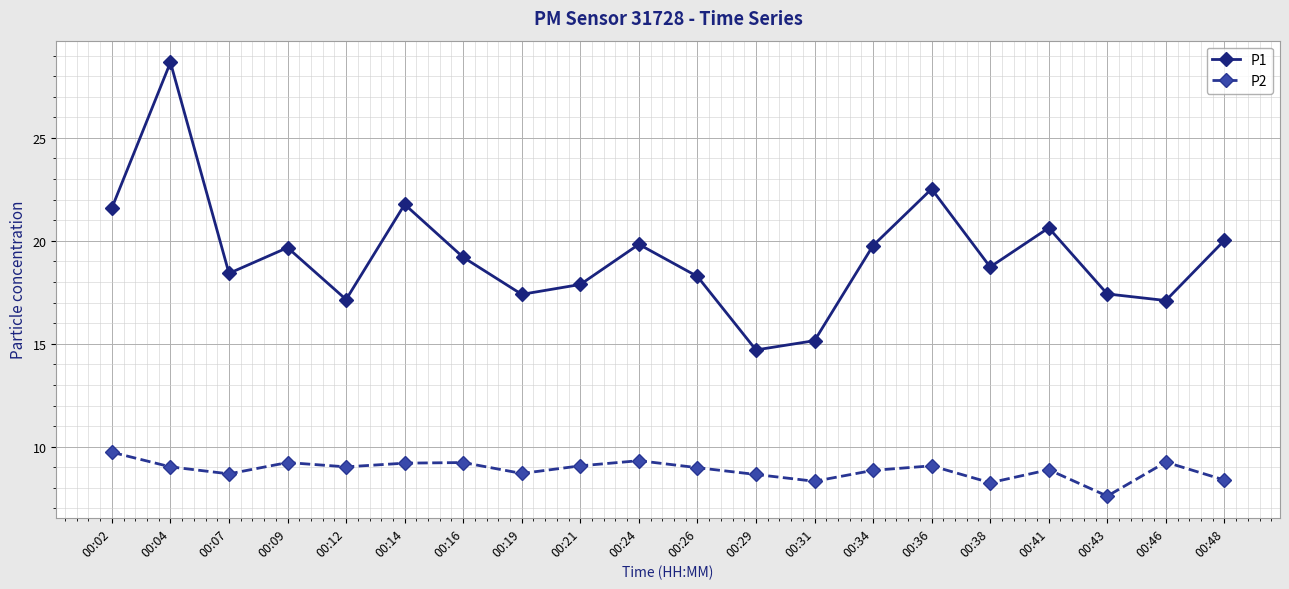

What is the difference between the maximum and minimum values in the P1 series?

14.0